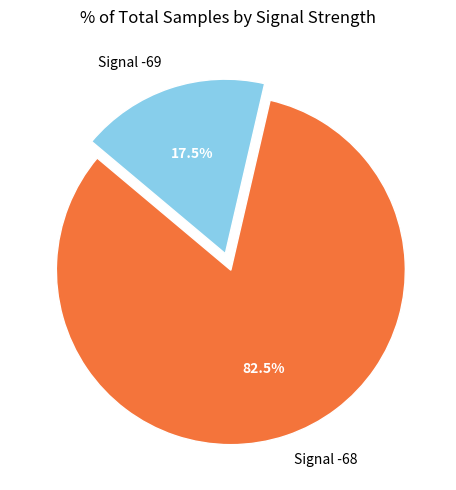

How many segments does this pie chart have?

2